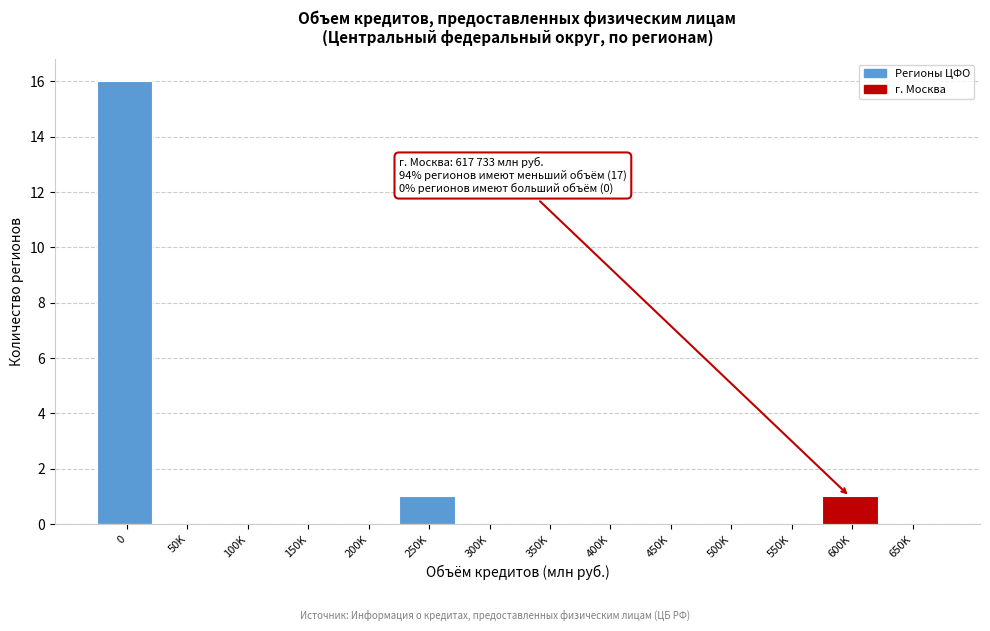

Reading right to left, list all the values displayed in this chart.

650K=0	600K=1	550K=0	500K=0	450K=0	400K=0	350K=0	300K=0	250K=1	200K=0	150K=0	100K=0	50K=0	0=16